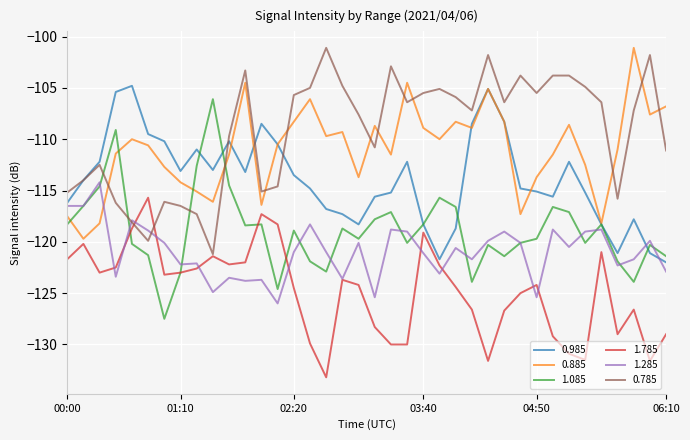

After their last crossing, which series has the higher values: 0.785 or 1.085?

0.785